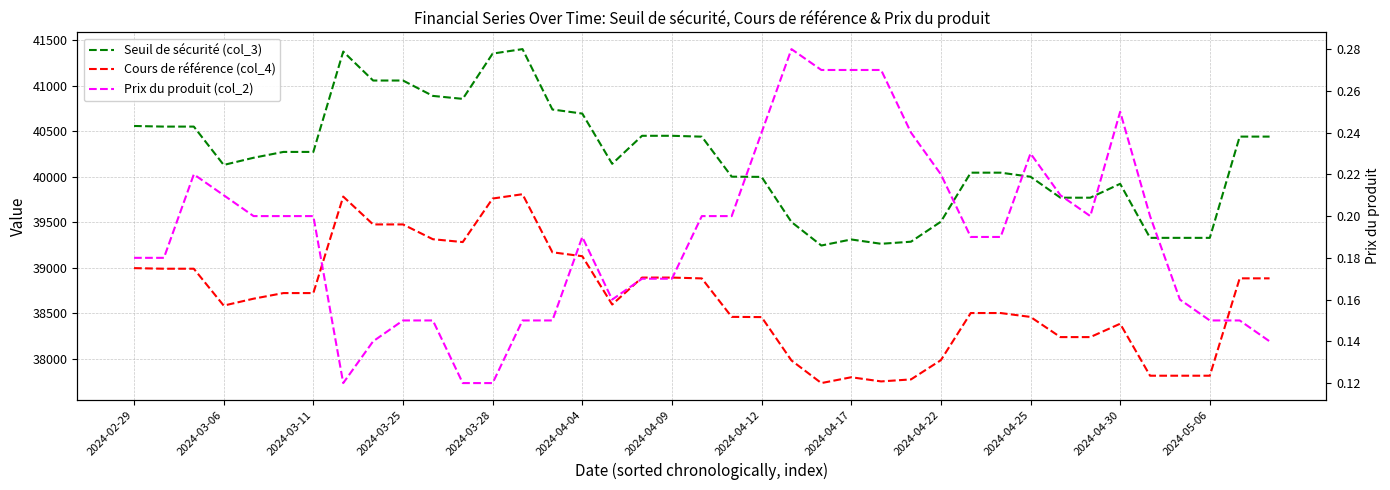

What is the maximum value shown in the chart?

41399.7